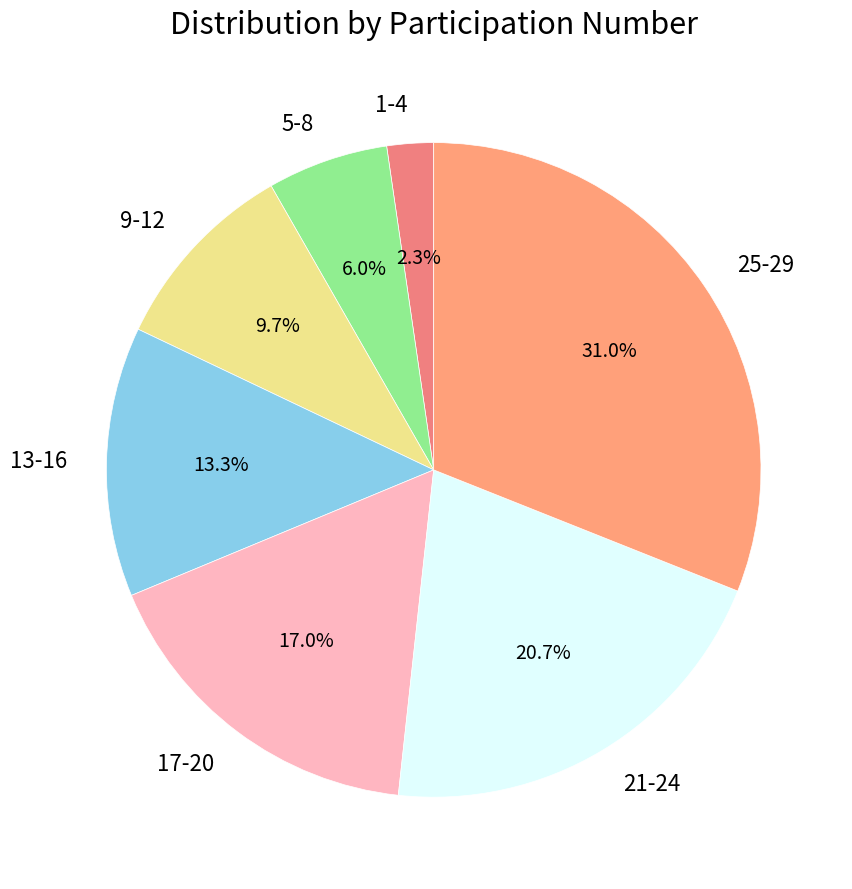

Which category has the biggest portion of the pie?

25-29